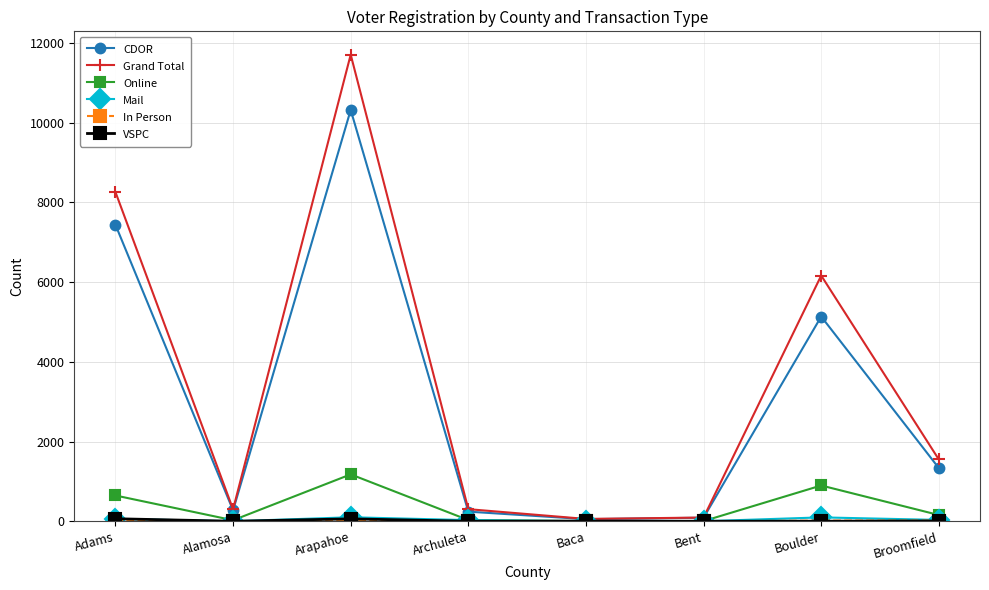

What is the difference between the second highest and minimum values in the Online series?

894